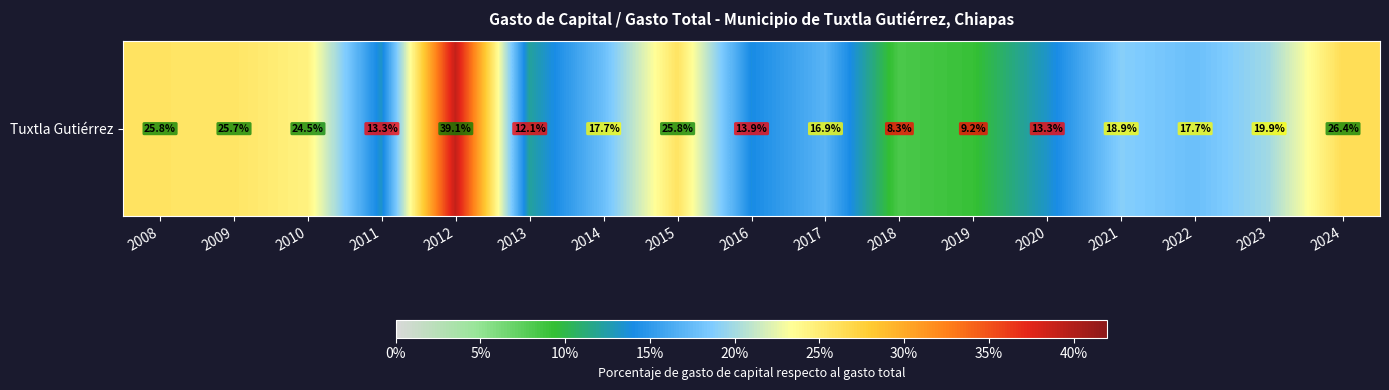

What is the maximum value shown in the chart?

0.4